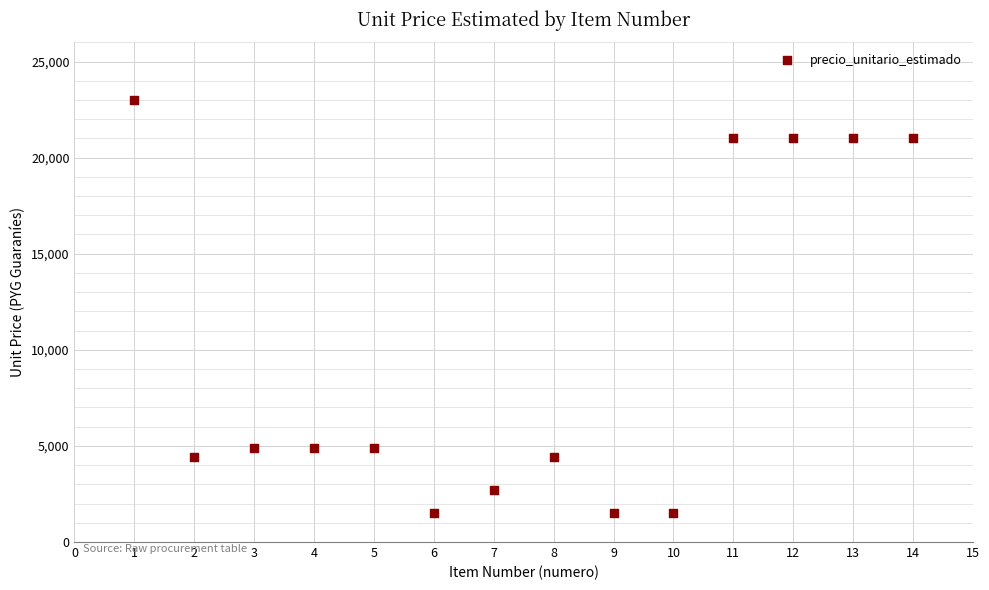

What is the range of X values (max minus min)?

13